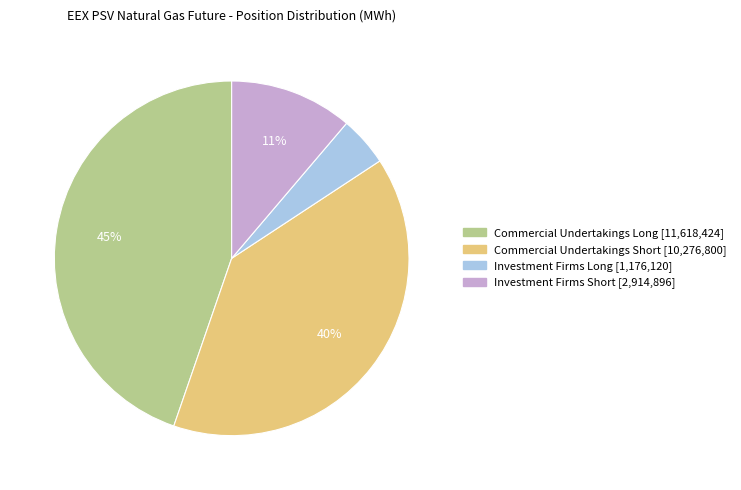

Which category has the smallest portion of the pie?

Investment Firms Long